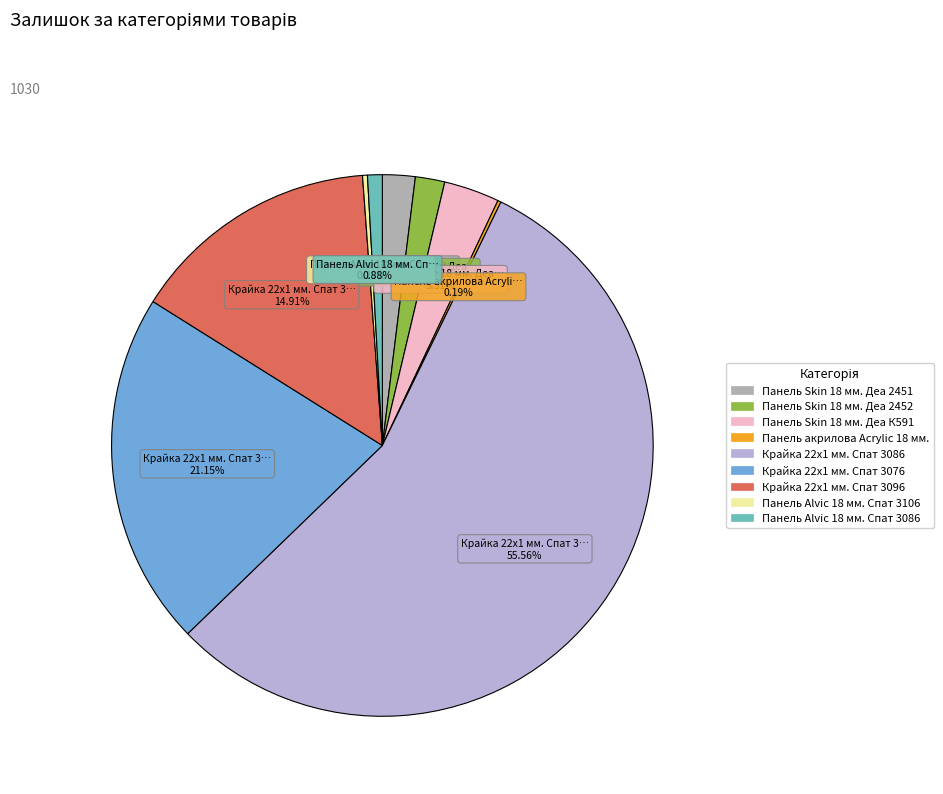

Which slice is the largest?

Крайка 22x1 мм. Спат 3086